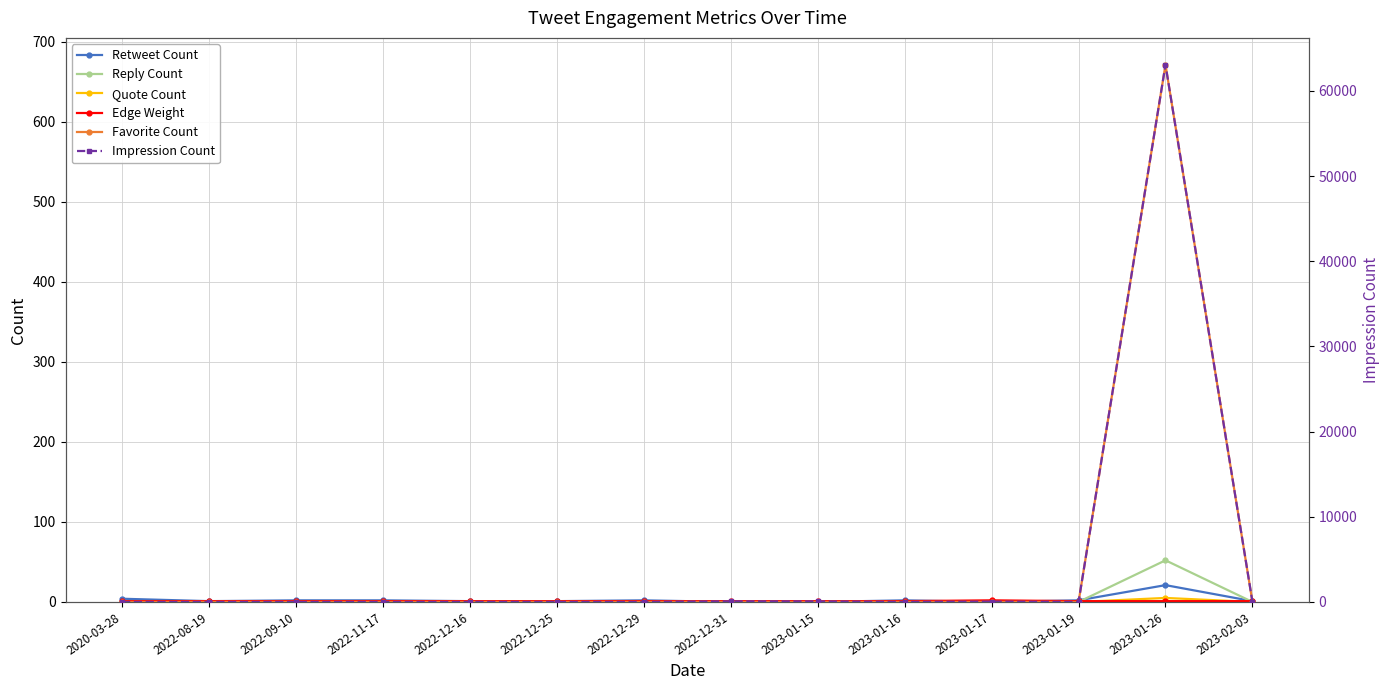

Reading left to right, extract all data points from this chart.

Retweet Count: 2020-03-28=4	2022-08-19=1	2022-09-10=2	2022-11-17=2	2022-12-16=1	2022-12-25=1	2022-12-29=2	2022-12-31=0	2023-01-15=0	2023-01-16=2	2023-01-17=0	2023-01-19=2	2023-01-26=21	2023-02-03=1
Reply Count: 2020-03-28=0	2022-08-19=0	2022-09-10=0	2022-11-17=0	2022-12-16=0	2022-12-25=0	2022-12-29=0	2022-12-31=0	2023-01-15=0	2023-01-16=0	2023-01-17=0	2023-01-19=0	2023-01-26=52	2023-02-03=0
Quote Count: 2020-03-28=0	2022-08-19=0	2022-09-10=0	2022-11-17=0	2022-12-16=0	2022-12-25=0	2022-12-29=0	2022-12-31=0	2023-01-15=0	2023-01-16=0	2023-01-17=0	2023-01-19=0	2023-01-26=5	2023-02-03=0
Edge Weight: 2020-03-28=1	2022-08-19=1	2022-09-10=1	2022-11-17=1	2022-12-16=1	2022-12-25=1	2022-12-29=1	2022-12-31=1	2023-01-15=1	2023-01-16=1	2023-01-17=2	2023-01-19=1	2023-01-26=1	2023-02-03=1
Favorite Count: 2020-03-28=0	2022-08-19=0	2022-09-10=0	2022-11-17=0	2022-12-16=0	2022-12-25=0	2022-12-29=0	2022-12-31=0	2023-01-15=0	2023-01-16=0	2023-01-17=0	2023-01-19=0	2023-01-26=671	2023-02-03=0
Impression Count: 2020-03-28=0	2022-08-19=0	2022-09-10=0	2022-11-17=0	2022-12-16=0	2022-12-25=0	2022-12-29=0	2022-12-31=65	2023-01-15=58	2023-01-16=0	2023-01-17=34	2023-01-19=0	2023-01-26=63074	2023-02-03=0